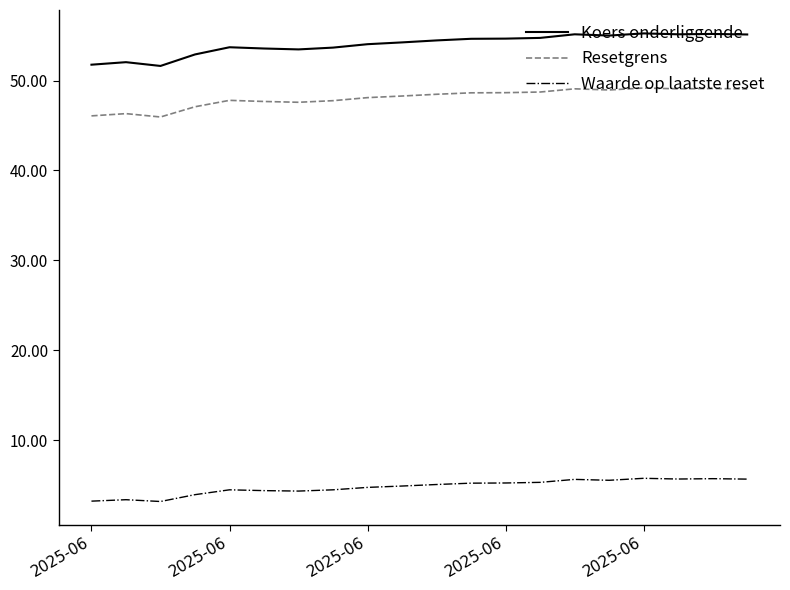

Which series has the largest total across all categories?

Koers onderliggende